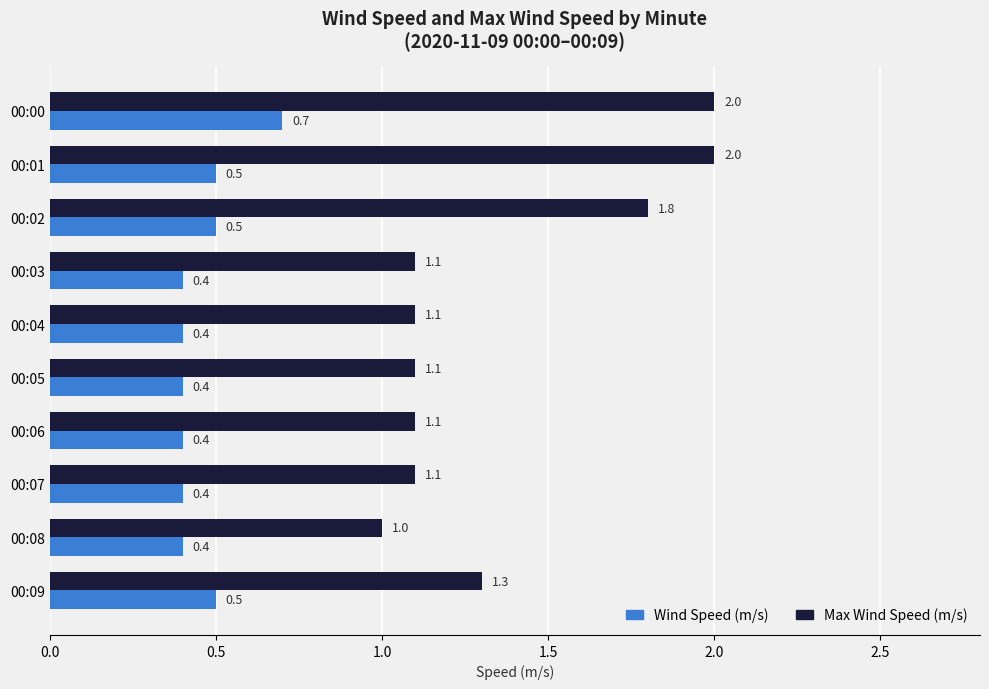

Which series has the widest spread of values?

Max Wind Speed (m/s)